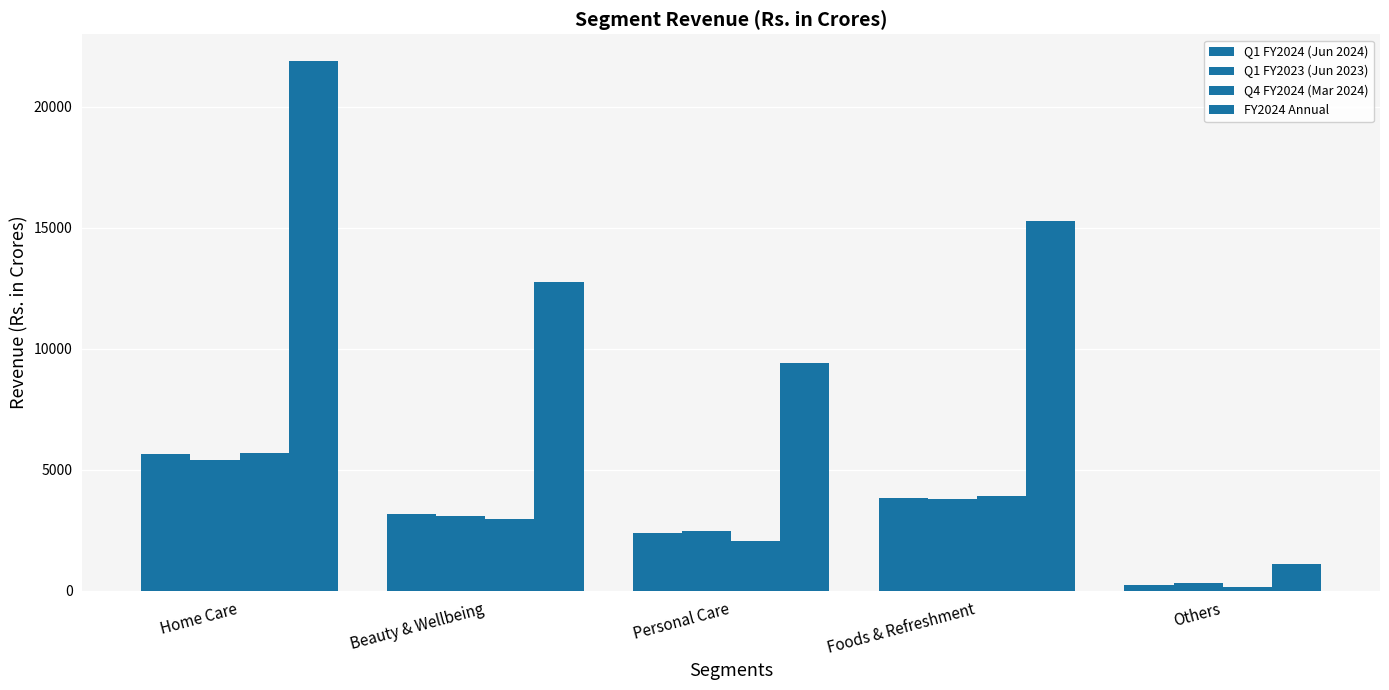

Is it true that FY2024 Annual equals 1935 at Others?

False